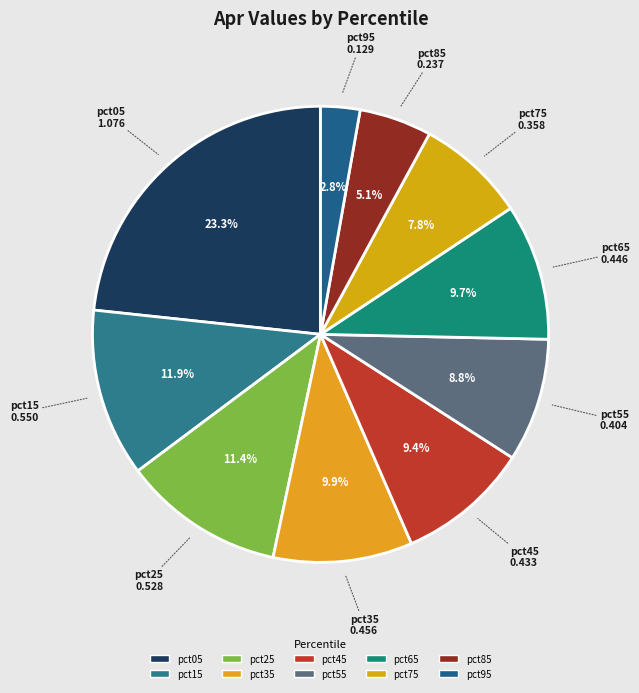

What percentage is the pct25 slice, to the nearest percent?

11%